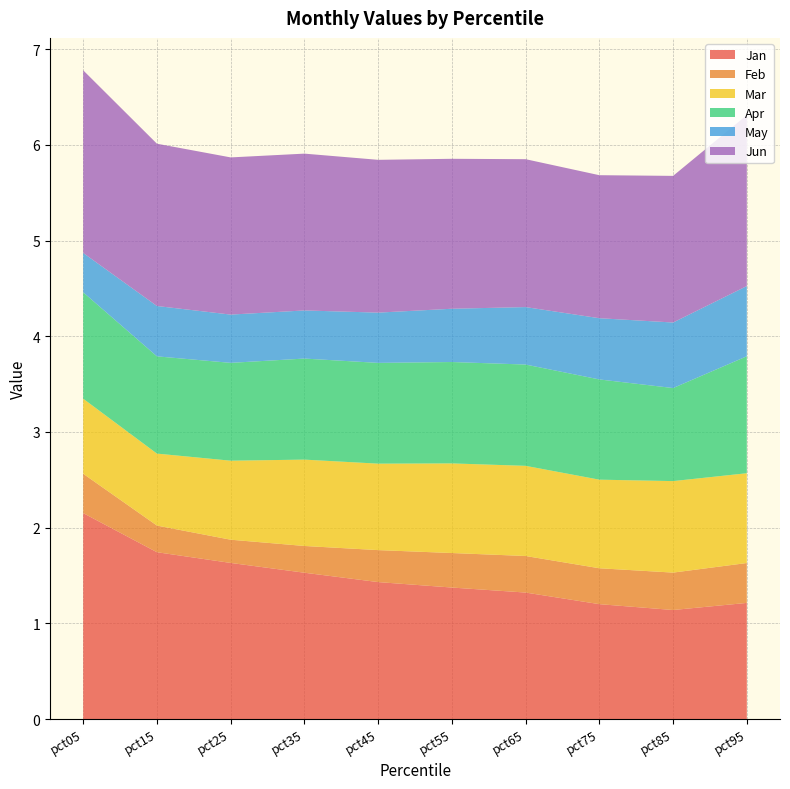

Reading right to left, what are all the values shown in this chart?

Jan: 1.2	1.1	1.2	1.3	1.4	1.4	1.5	1.6	1.7	2.2
Feb: 0.4	0.4	0.4	0.4	0.4	0.3	0.3	0.2	0.3	0.4
Mar: 0.9	1.0	0.9	0.9	0.9	0.9	0.9	0.8	0.8	0.8
Apr: 1.2	1.0	1.0	1.1	1.1	1.1	1.1	1.0	1.0	1.1
May: 0.7	0.7	0.6	0.6	0.6	0.5	0.5	0.5	0.5	0.4
Jun: 1.8	1.5	1.5	1.5	1.6	1.6	1.6	1.6	1.7	1.9